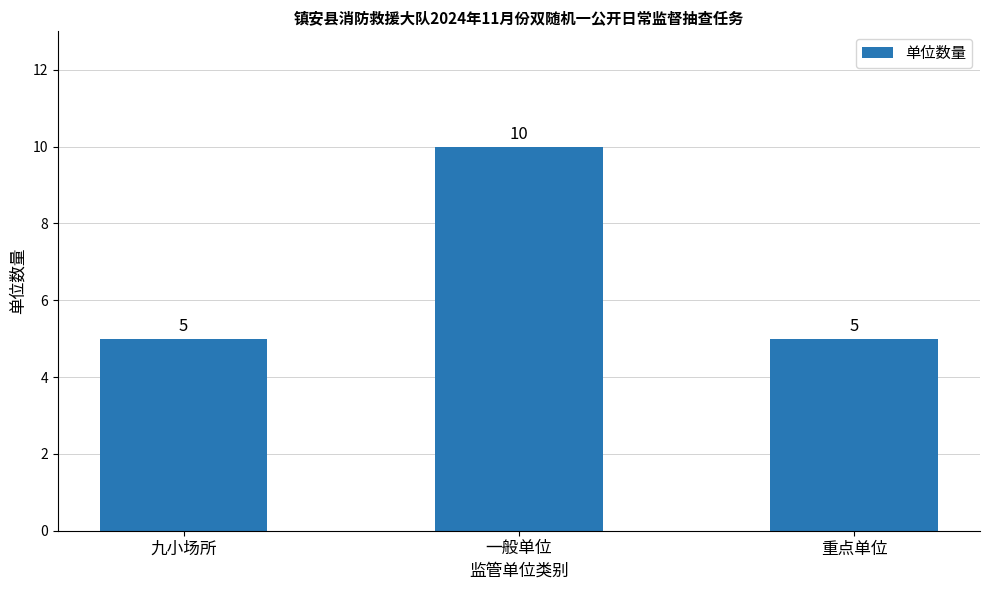

What is the maximum value shown in the chart?

10